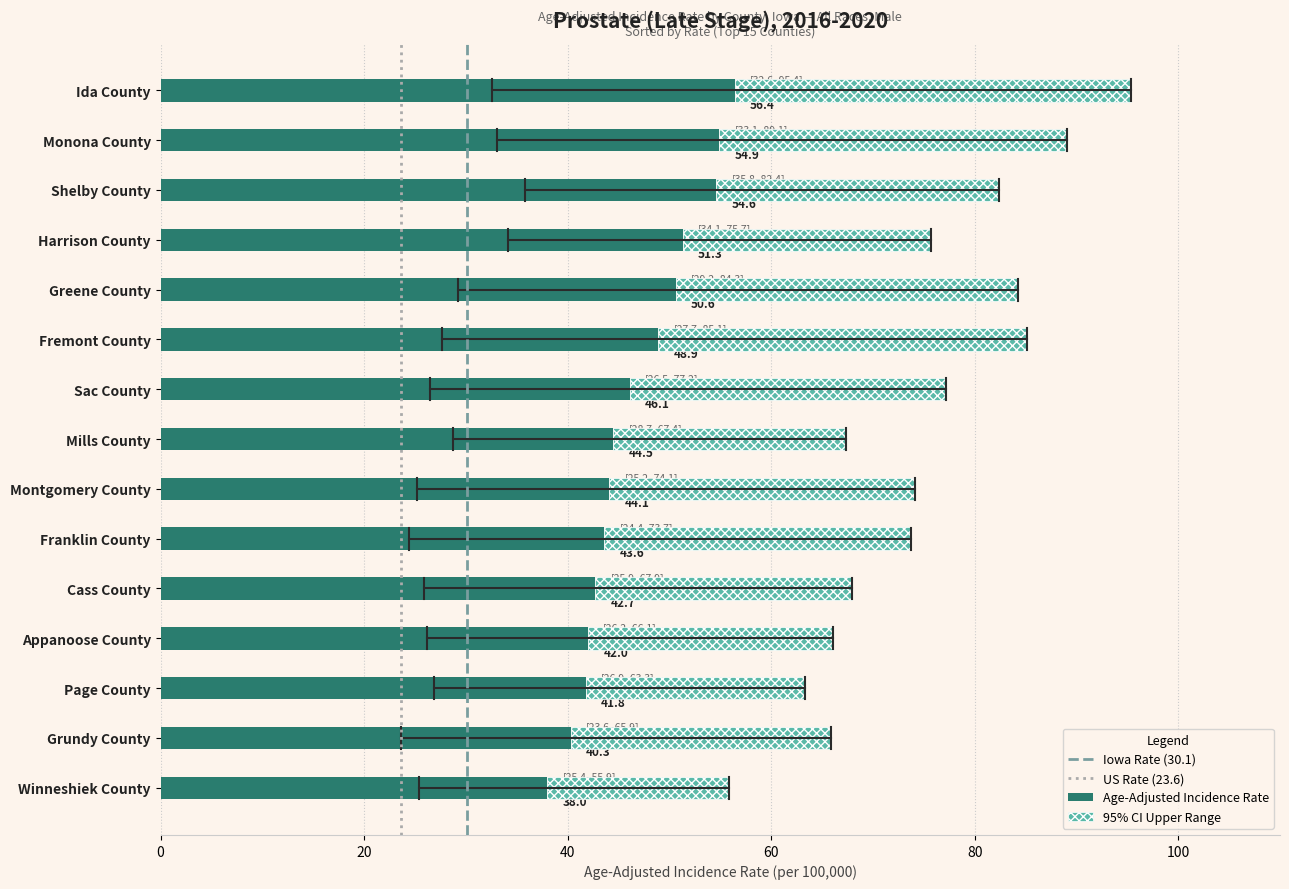

List the labels in order of Age-Adjusted Incidence Rate value, smallest first.

Winneshiek County, Grundy County, Page County, Appanoose County, Cass County, Franklin County, Montgomery County, Mills County, Sac County, Fremont County, Greene County, Harrison County, Shelby County, Monona County, Ida County